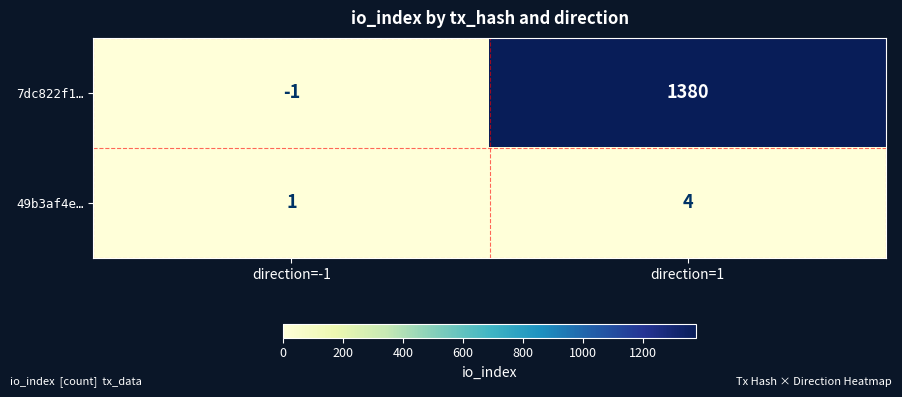

The 7dc822f1… series shows 2382 at direction=1. True or false?

False